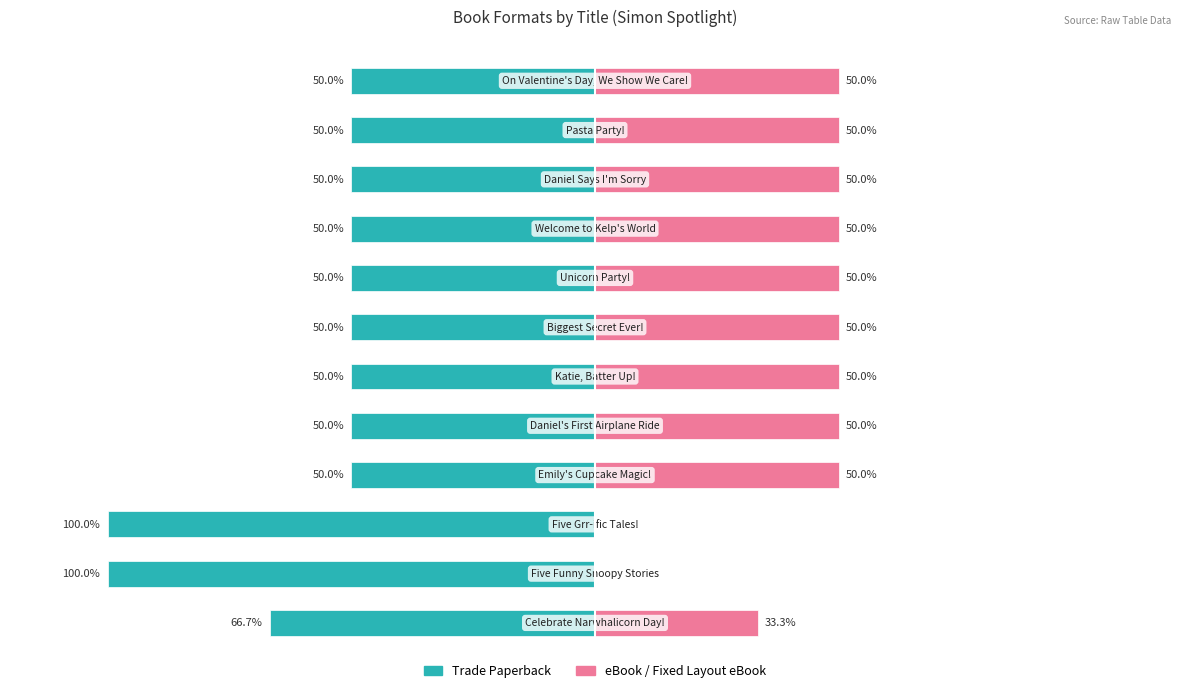

At which category is the sum across all series the highest?

3